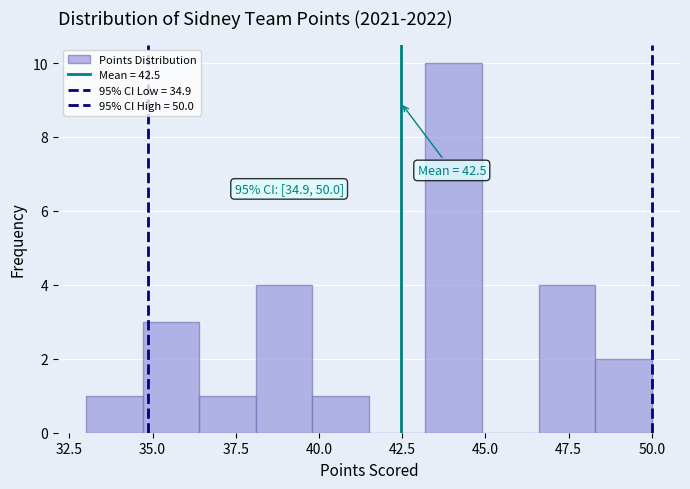

Around what value on the x-axis is the tallest bar? Give the approximate position of its centre, as read against the axis.

44.0